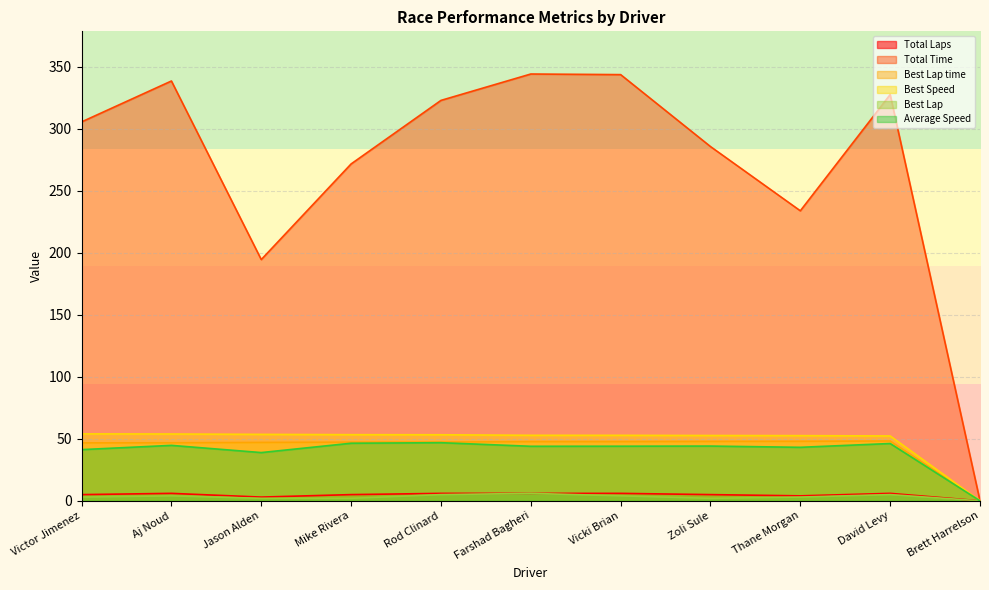

Reading left to right, what are all the values shown in this chart?

Total Laps: Victor Jimenez=5.0	Aj Noud=6.0	Jason Alden=3.0	Mike Rivera=5.0	Rod Clinard=6.0	Farshad Bagheri=6.0	Vicki Brian=6.0	Zoli Sule=5.0	Thane Morgan=4.0	David Levy=6.0	Brett Harrelson=0.0
Total Time: Victor Jimenez=305.4	Aj Noud=338.4	Jason Alden=194.4	Mike Rivera=271.5	Rod Clinard=322.7	Farshad Bagheri=344.0	Vicki Brian=343.5	Zoli Sule=285.5	Thane Morgan=233.8	David Levy=327.4	Brett Harrelson=0.0
Best Lap time: Victor Jimenez=46.7	Aj Noud=46.8	Jason Alden=47.1	Mike Rivera=47.3	Rod Clinard=47.3	Farshad Bagheri=47.7	Vicki Brian=47.7	Zoli Sule=47.9	Thane Morgan=48.0	David Levy=48.2	Brett Harrelson=0.0
Best Speed: Victor Jimenez=54.0	Aj Noud=53.9	Jason Alden=53.5	Mike Rivera=53.3	Rod Clinard=53.2	Farshad Bagheri=52.8	Vicki Brian=52.8	Zoli Sule=52.6	Thane Morgan=52.5	David Levy=52.3	Brett Harrelson=0.0
Best Lap: Victor Jimenez=3.0	Aj Noud=4.0	Jason Alden=2.0	Mike Rivera=2.0	Rod Clinard=5.0	Farshad Bagheri=6.0	Vicki Brian=4.0	Zoli Sule=2.0	Thane Morgan=3.0	David Levy=5.0	Brett Harrelson=0.0
Average Speed: Victor Jimenez=41.3	Aj Noud=44.7	Jason Alden=38.9	Mike Rivera=46.4	Rod Clinard=46.8	Farshad Bagheri=44.0	Vicki Brian=44.0	Zoli Sule=44.1	Thane Morgan=43.1	David Levy=46.2	Brett Harrelson=0.0